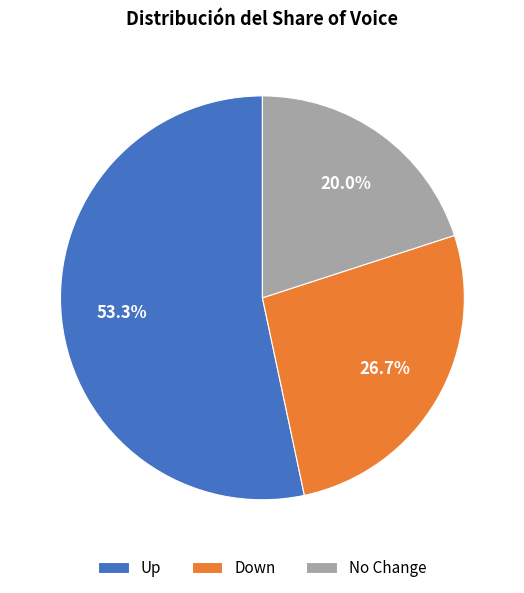

Which slice is the smallest?

No Change